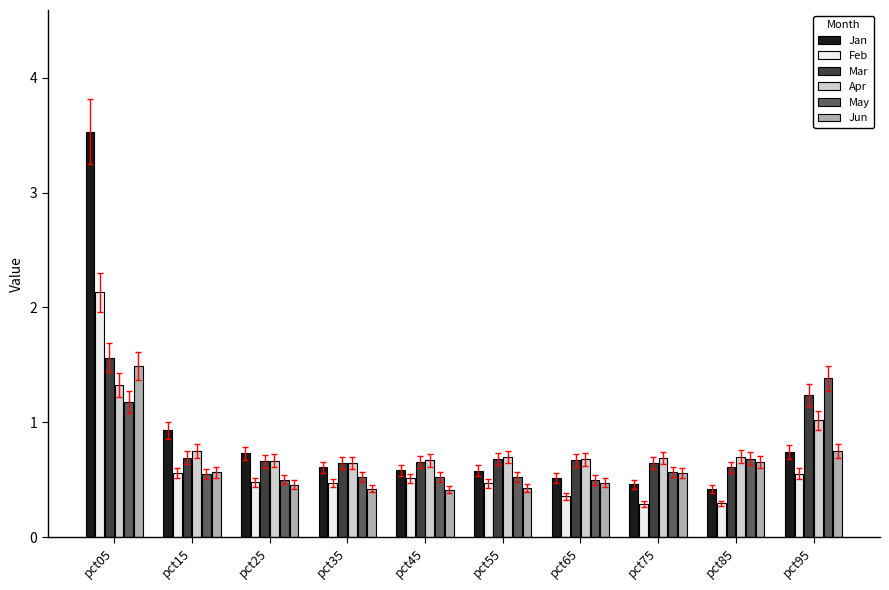

What is the maximum value shown in the chart?

3.5